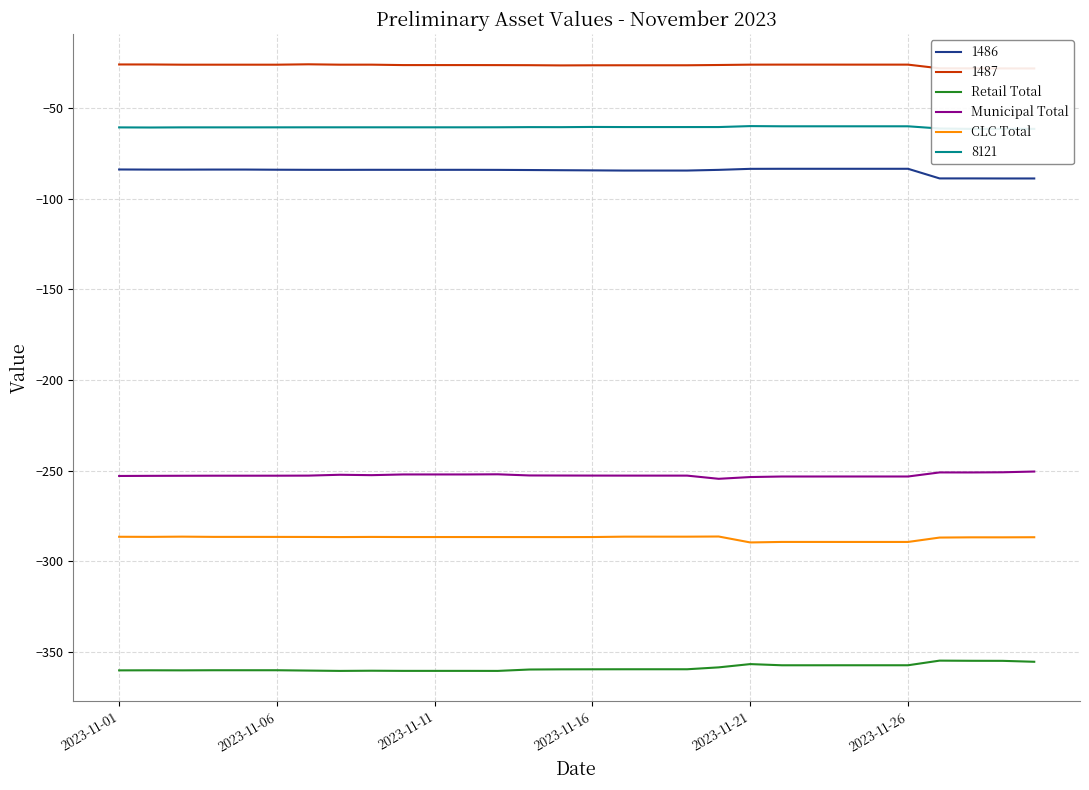

What position from the left is 23?

24